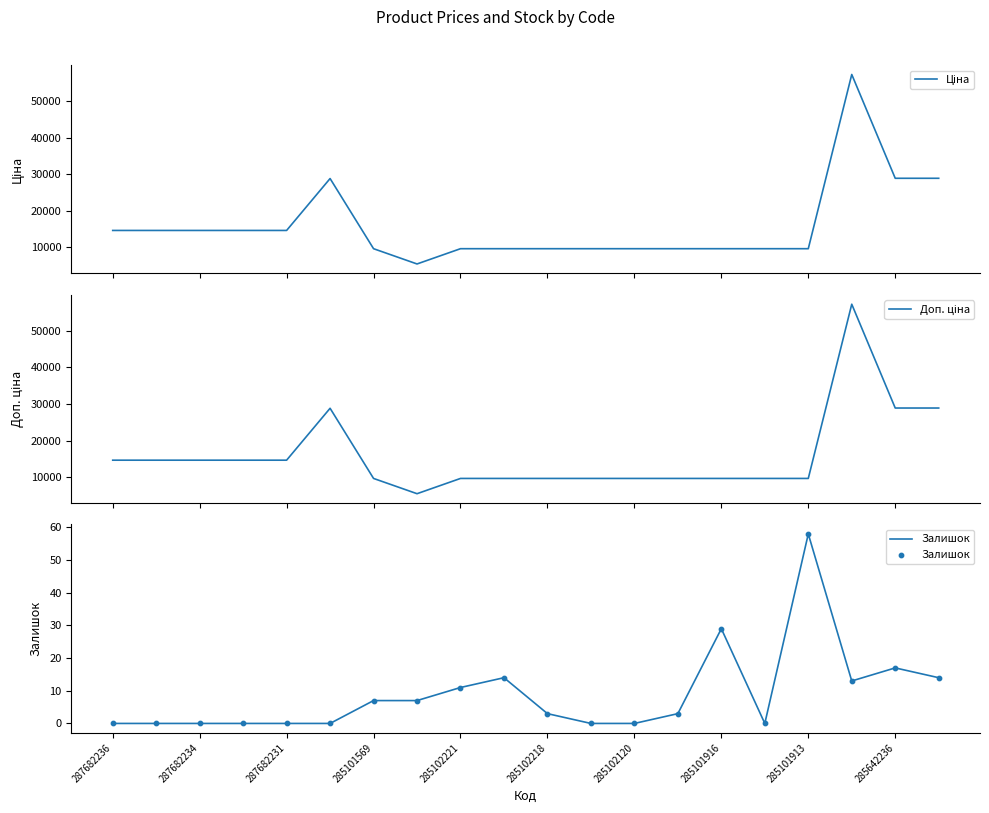

What are all the series names shown in the legend?

Ціна, Доп. ціна, Залишок